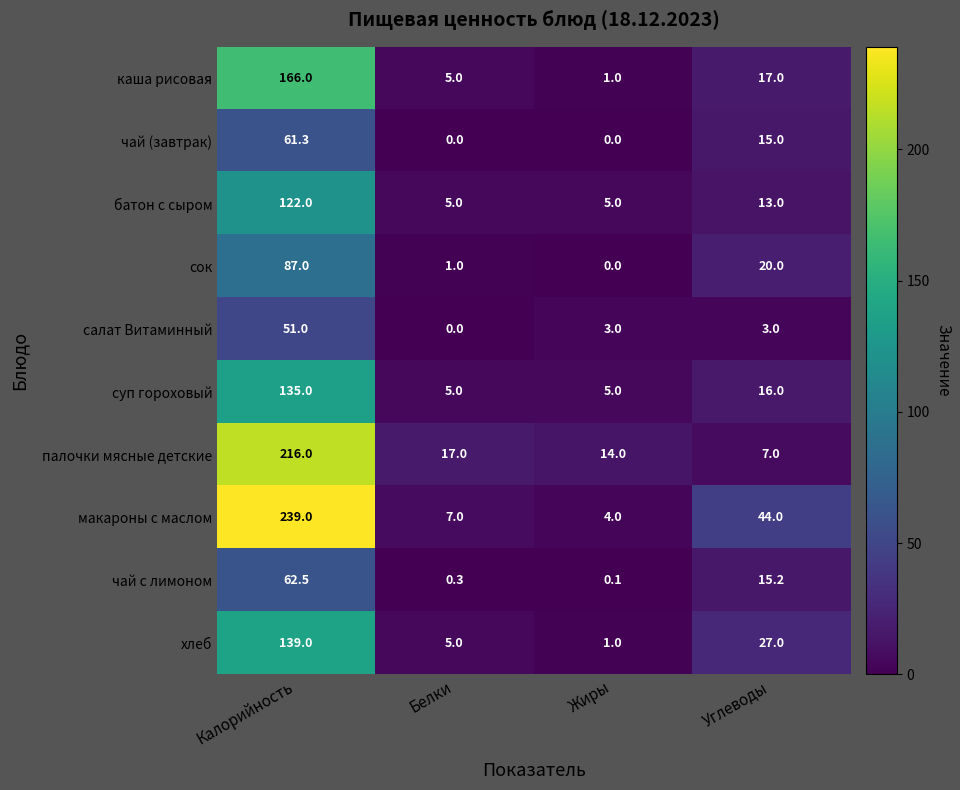

At Углеводы, list the series in order from largest to smallest.

макароны с маслом, хлеб, сок, каша рисовая, суп гороховый, чай с лимоном, чай (завтрак), батон с сыром, палочки мясные детские, салат Витаминный